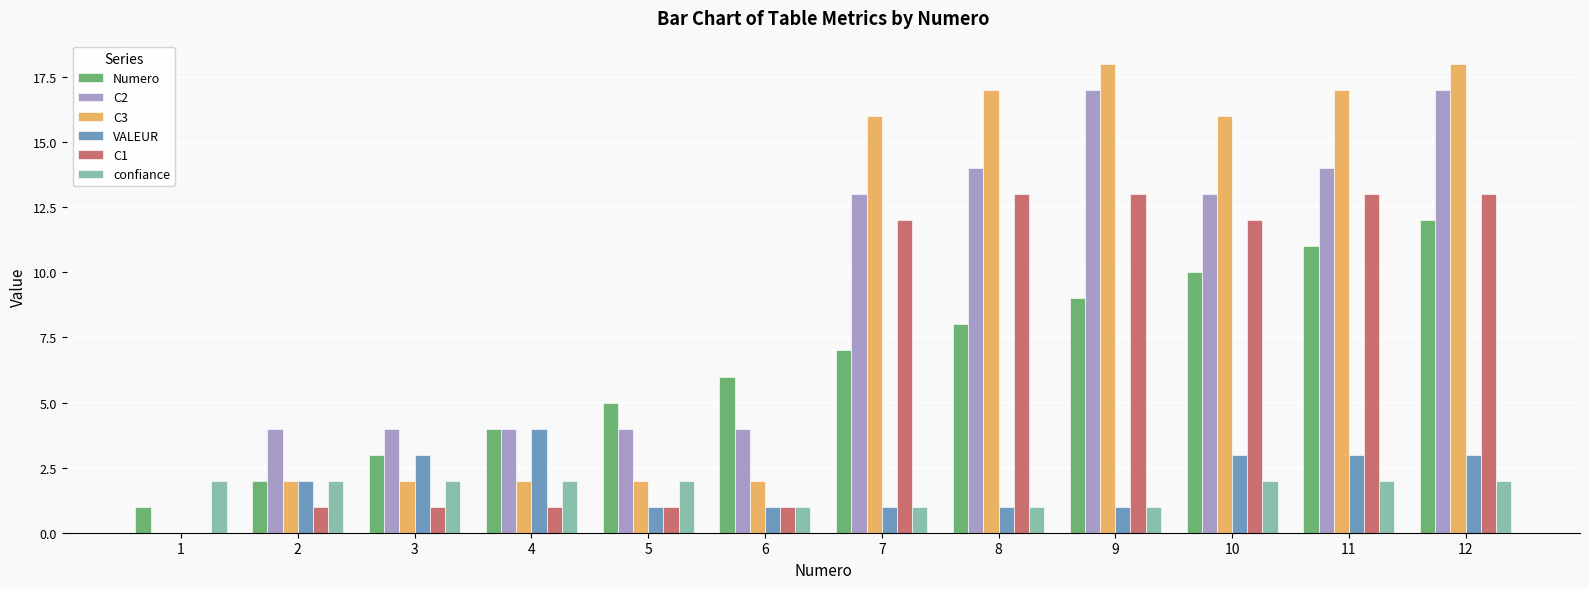

How many data points does each series have?

12